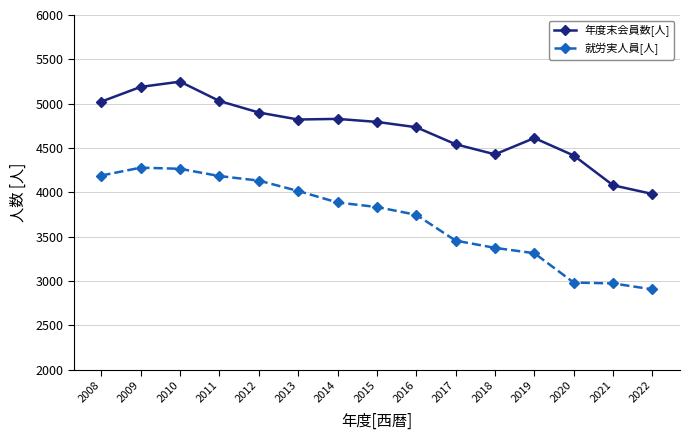

At which label does 年度末会員数[人] first exceed 4794?

2008